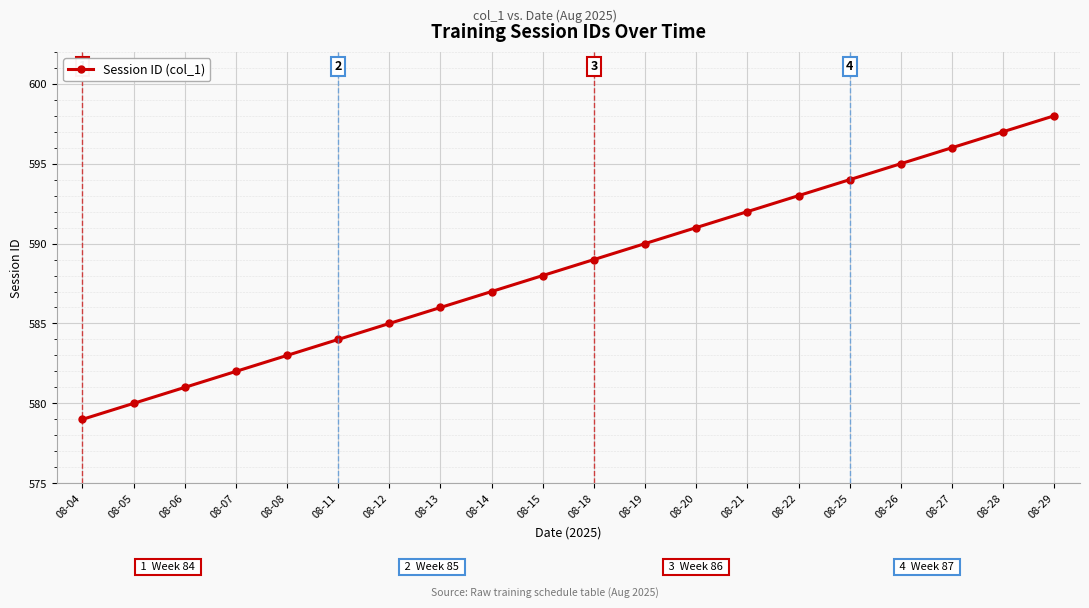

The value at 08-19 is 590. True or false?

True